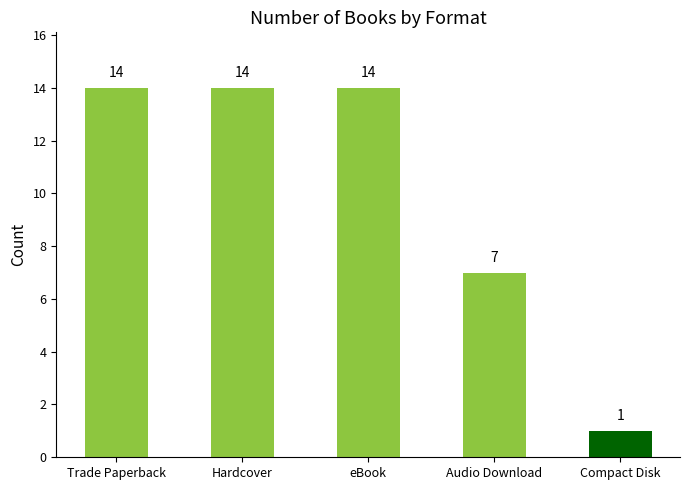

Are the bars grouped side by side (vs. stacked)?

No